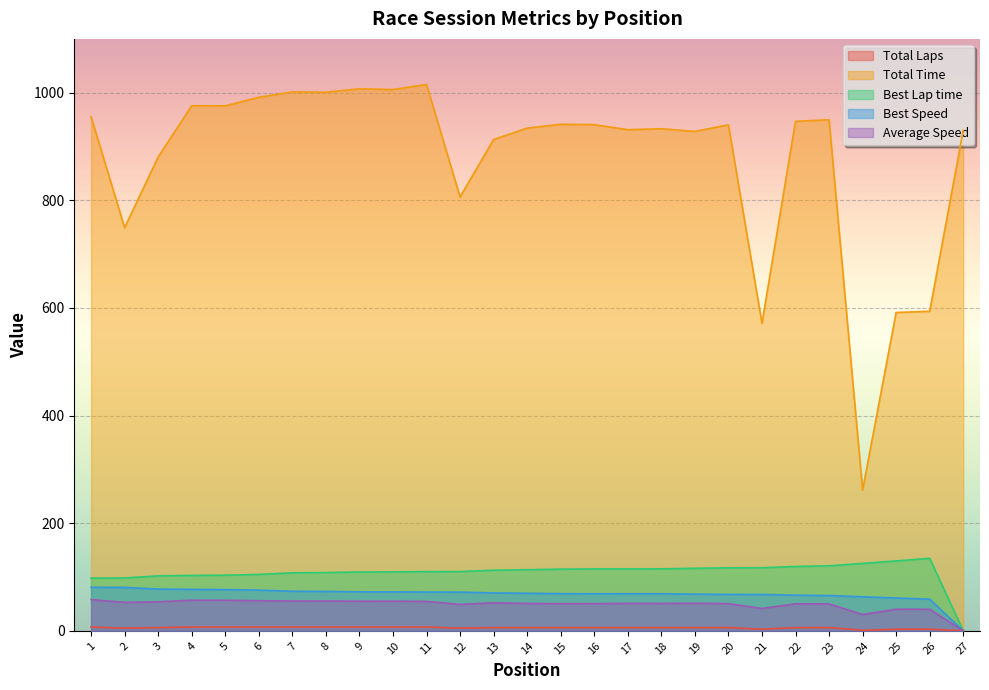

At how many categories does at least one series exceed 624?

23